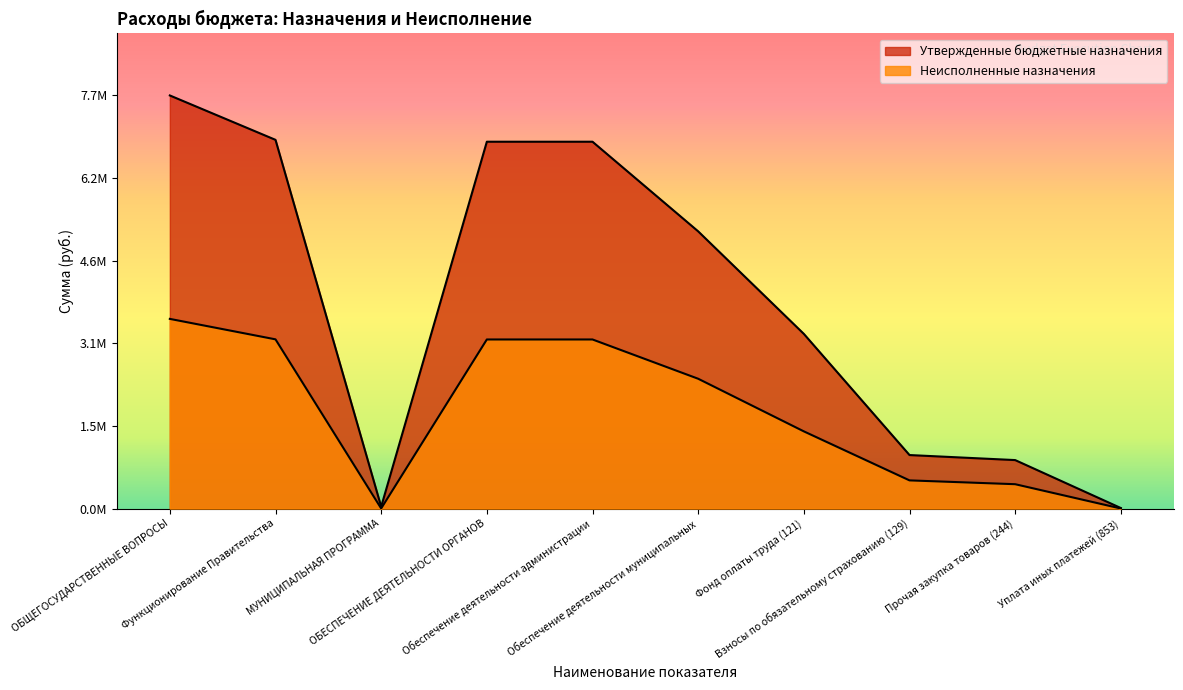

At which label does Неисполненные назначения reach its minimum?

Уплата иных платежей (853)